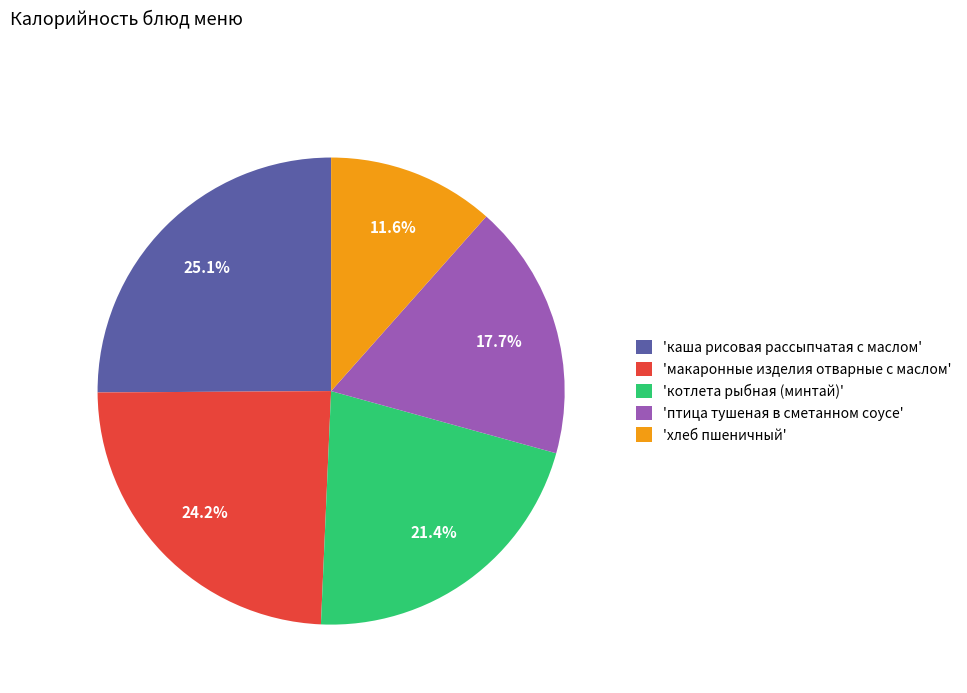

How many slices are in this pie chart?

5